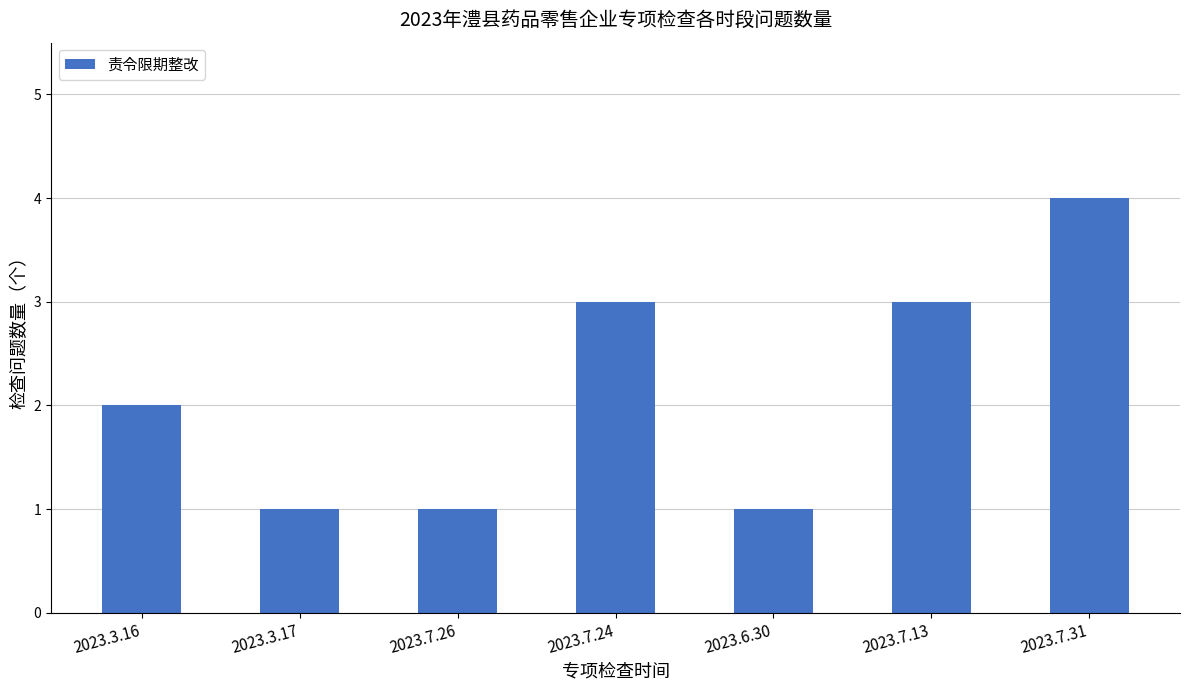

What is the greatest value displayed?

4